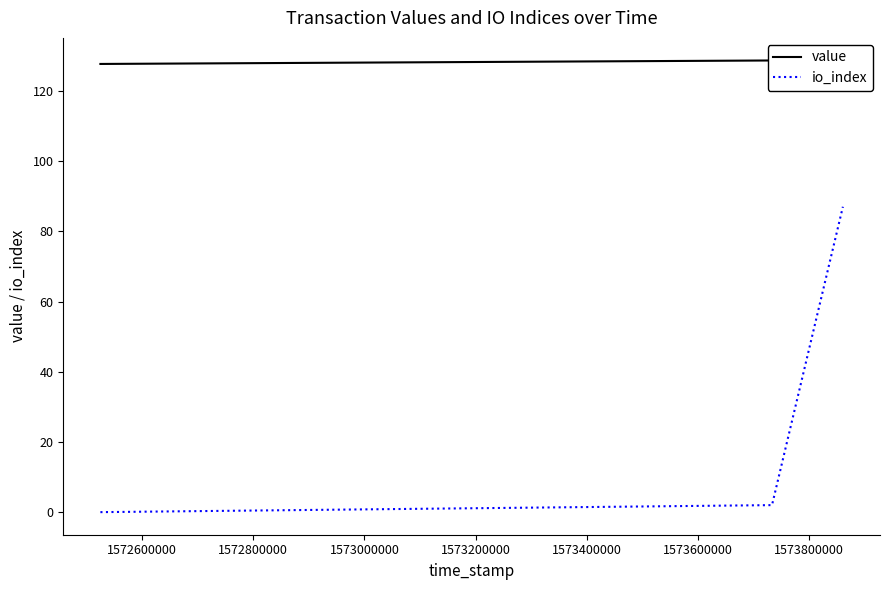

True or false: io_index has more than 2 interior local peaks.

False